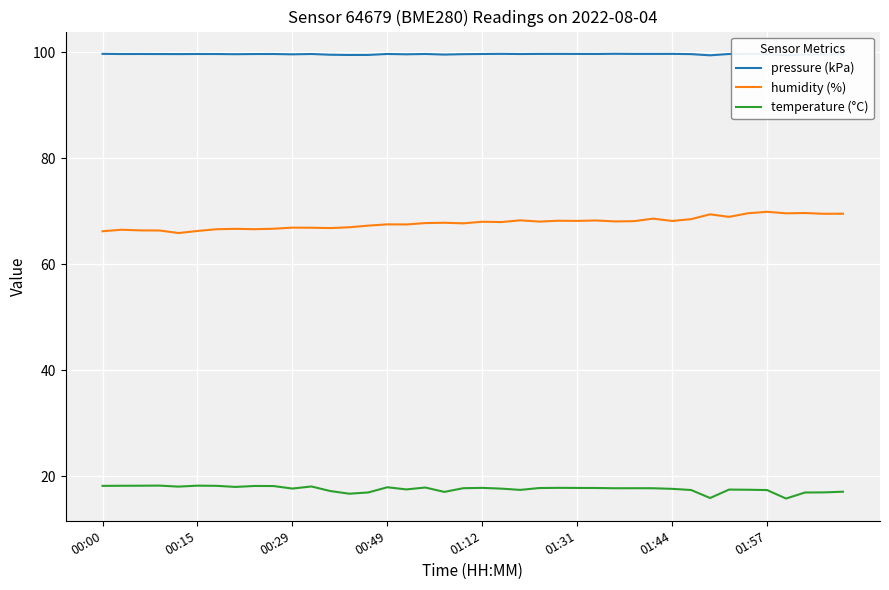

List the series in order of their overall mean, lowest first.

temperature (°C), humidity (%), pressure (kPa)